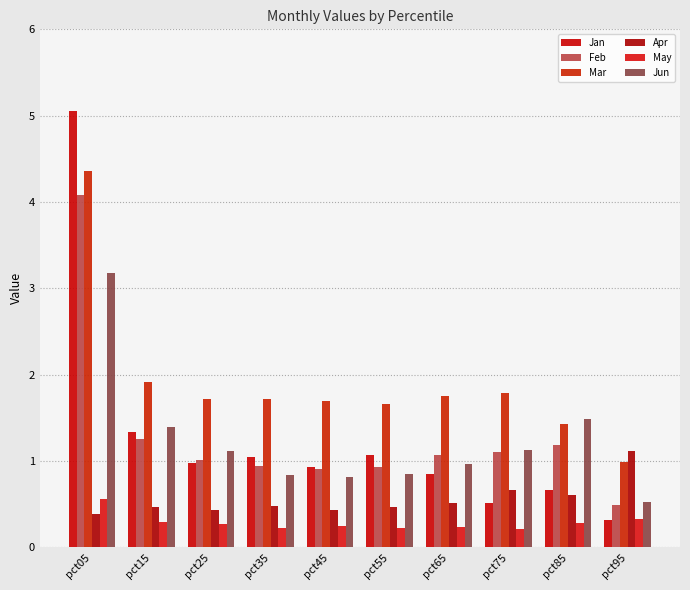

What is the difference between the maximum and second lowest values in the Apr series?

0.7